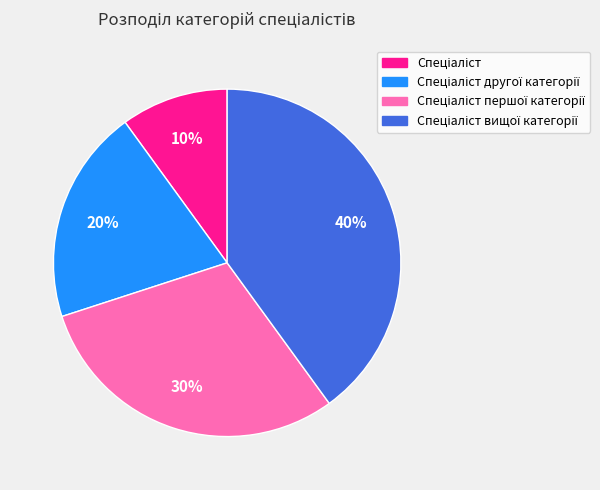

Is there a majority slice in this chart?

No